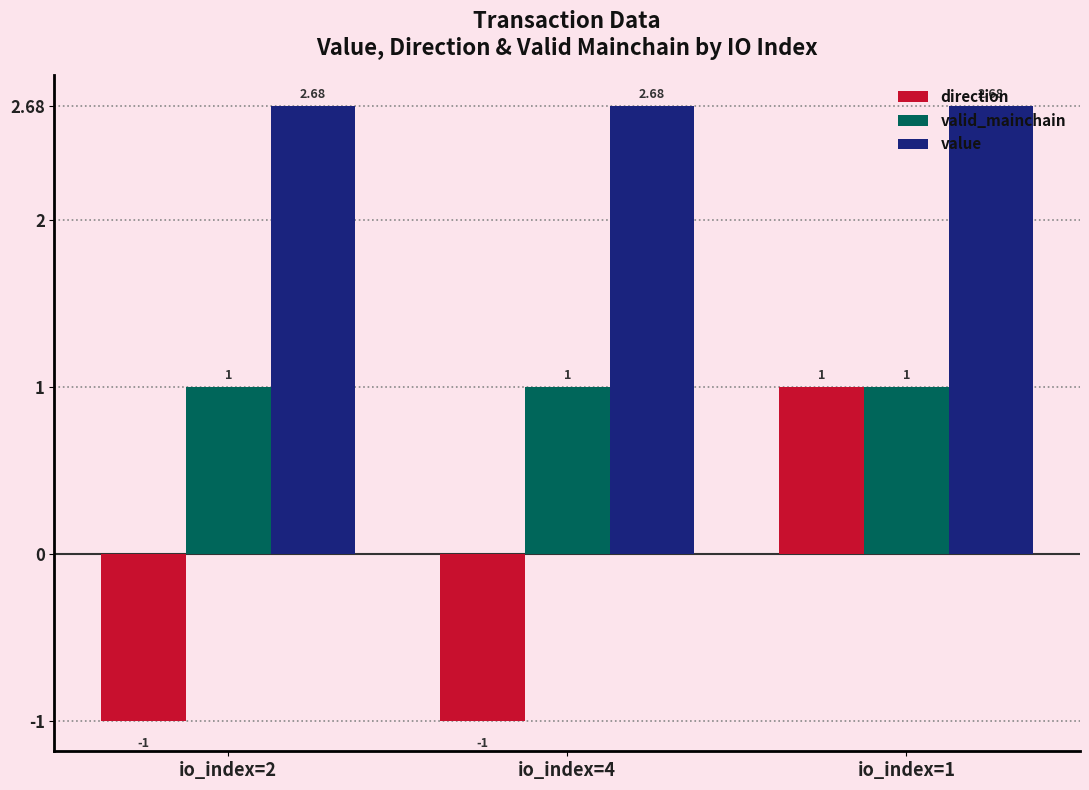

What are all the series names shown in the legend?

direction, valid_mainchain, value